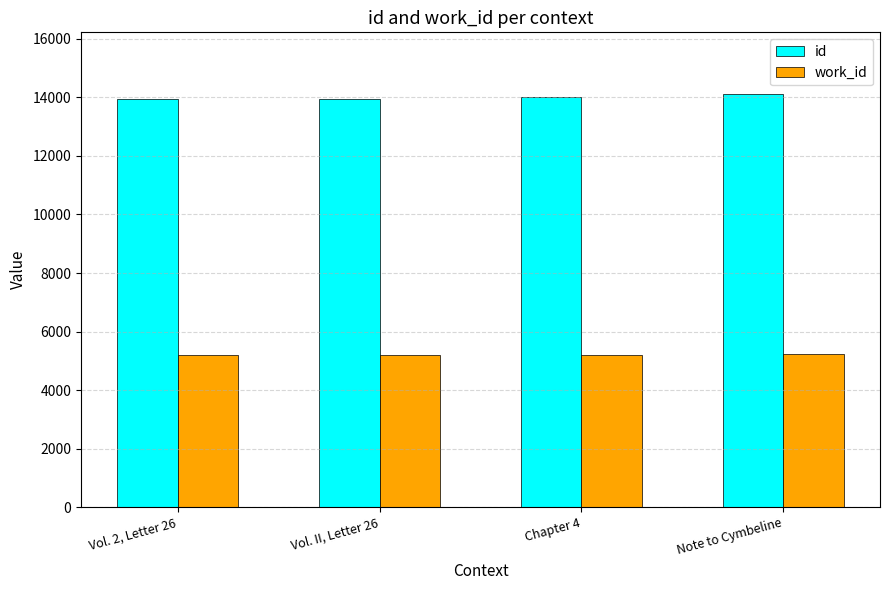

Is it true that work_id equals 2657 at Note to Cymbeline?

False